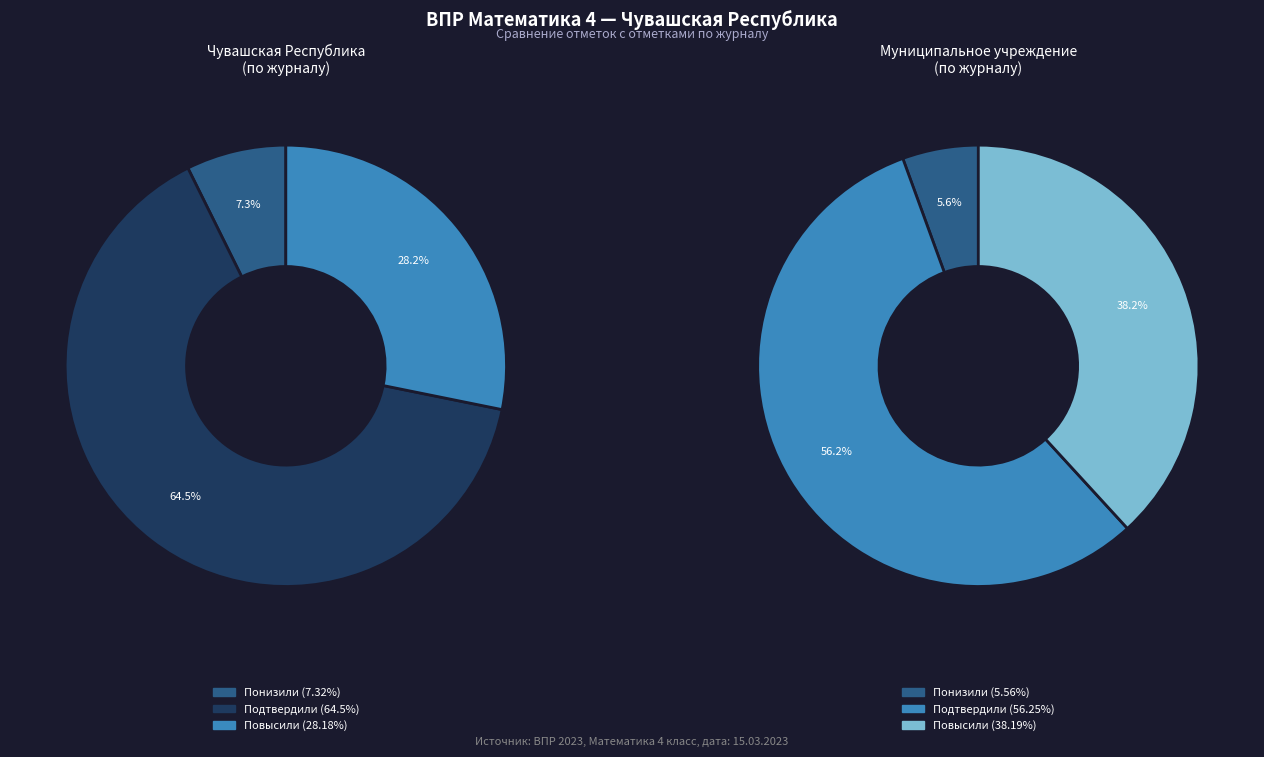

To the nearest percent, what is the combined percentage of Понизили and Повысили?

36%